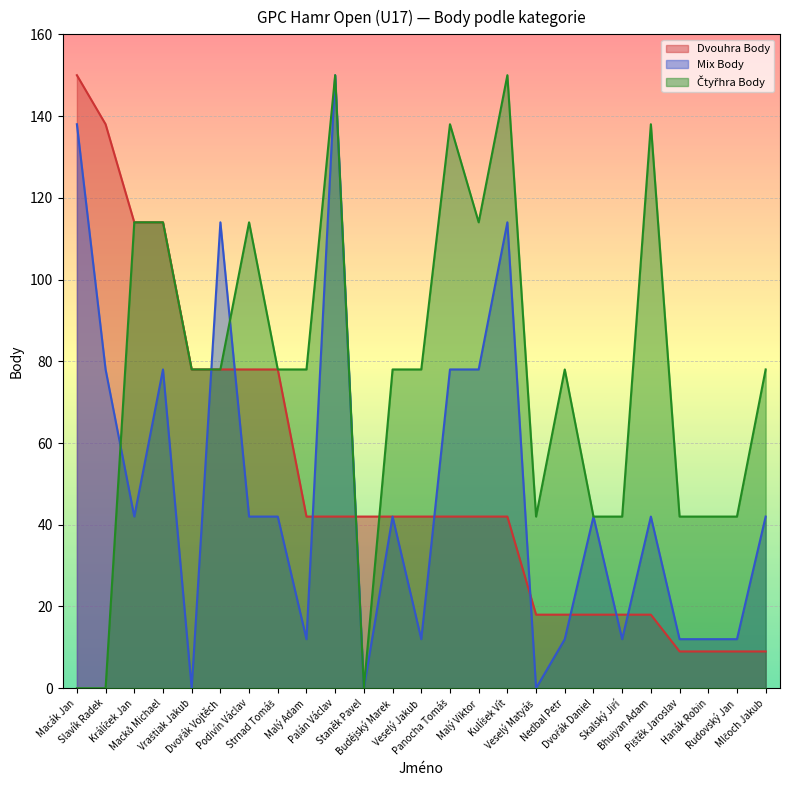

Rank the series at Malý Adam from lowest to highest value.

Mix Body, Dvouhra Body, Čtyřhra Body